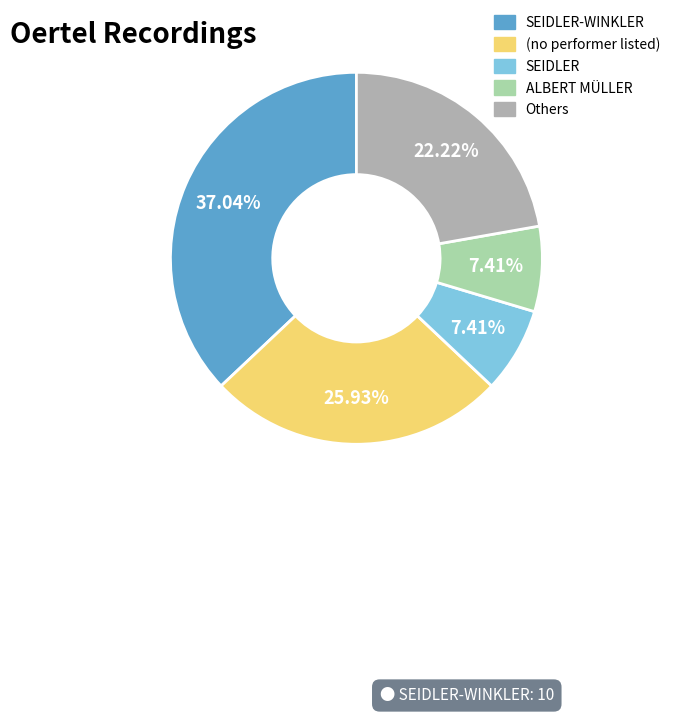

Is there a majority slice in this chart?

No